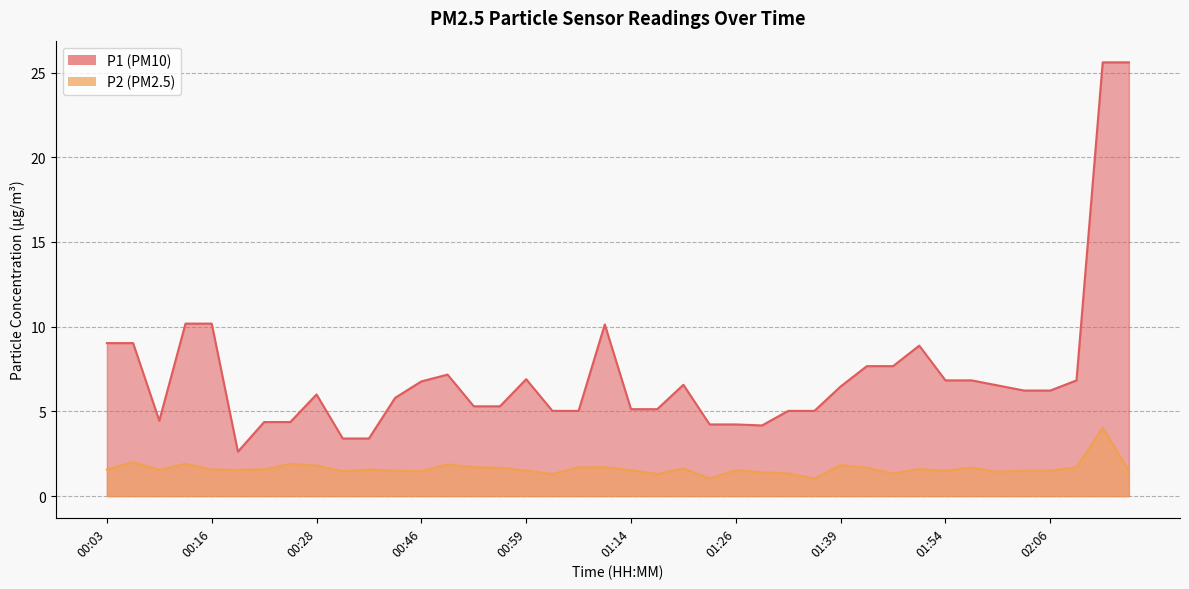

True or false: P2 has a value of 1.6 at 01:49.

True